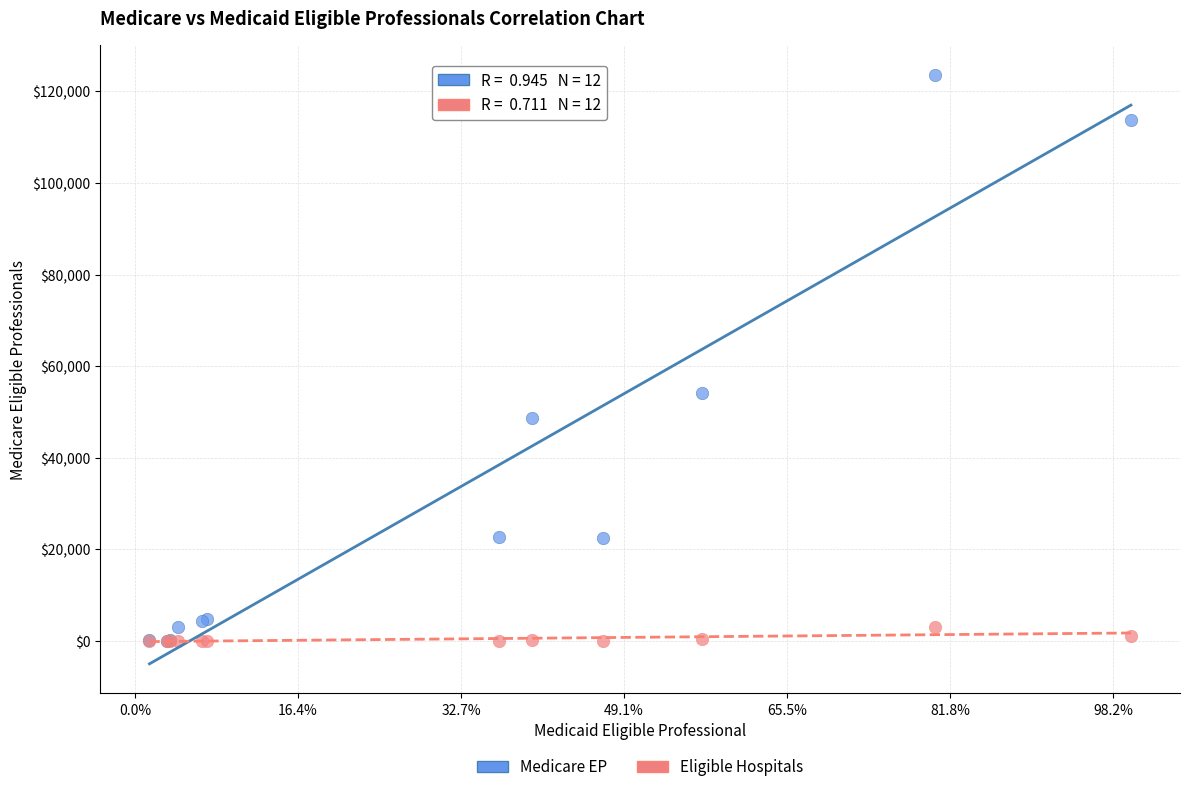

Across all series, what Y value is closest to 61824?

54062